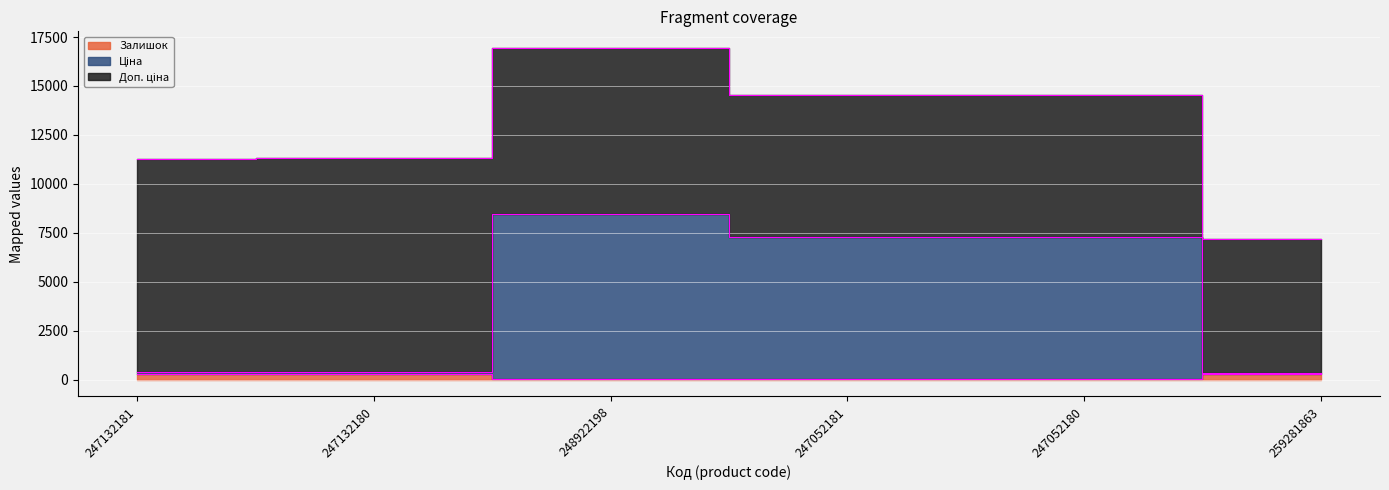

Between 247052181 and 247132180, which is larger?

247132180